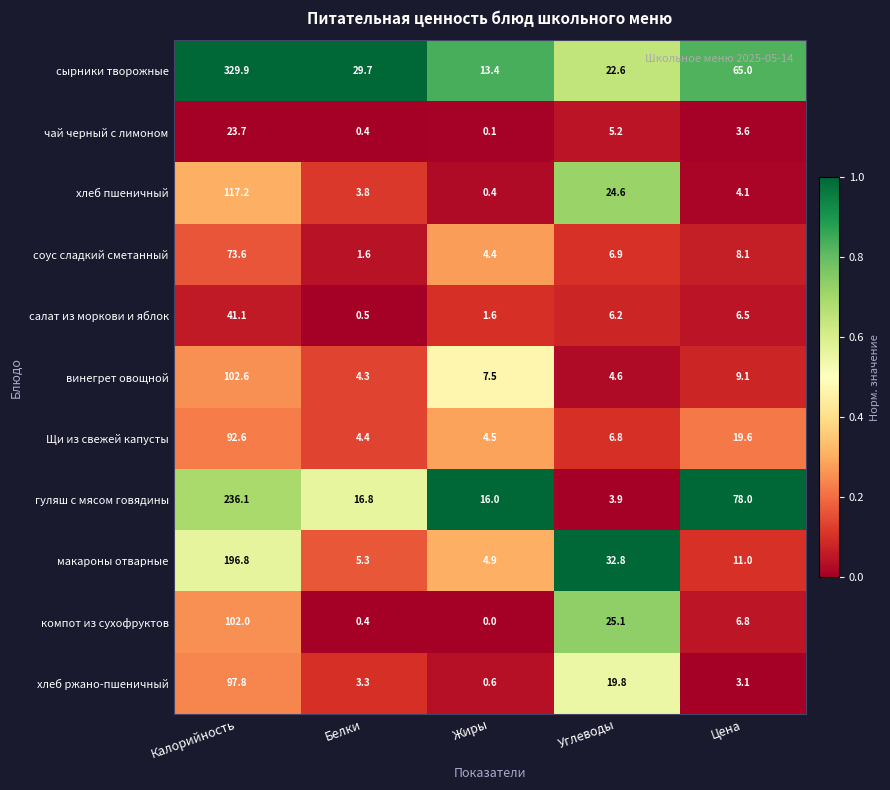

At which category does the chart reach its minimum across all series?

Жиры